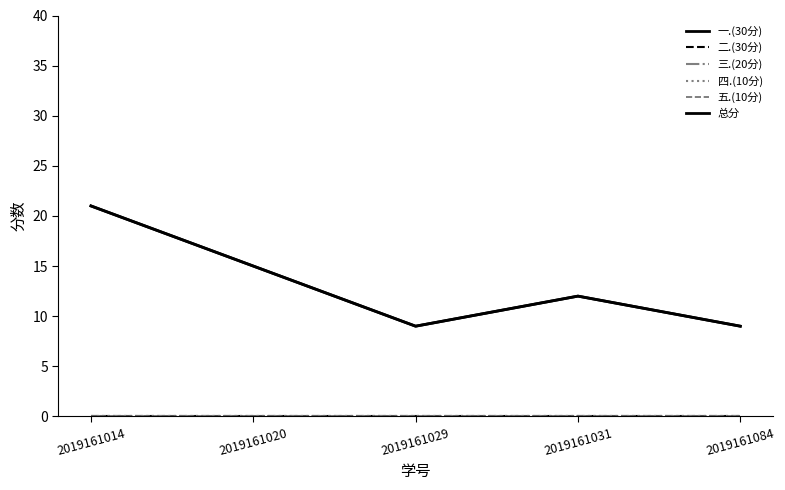

True or false: 五.(10分) and 一.(30分) intersect in this chart.

False